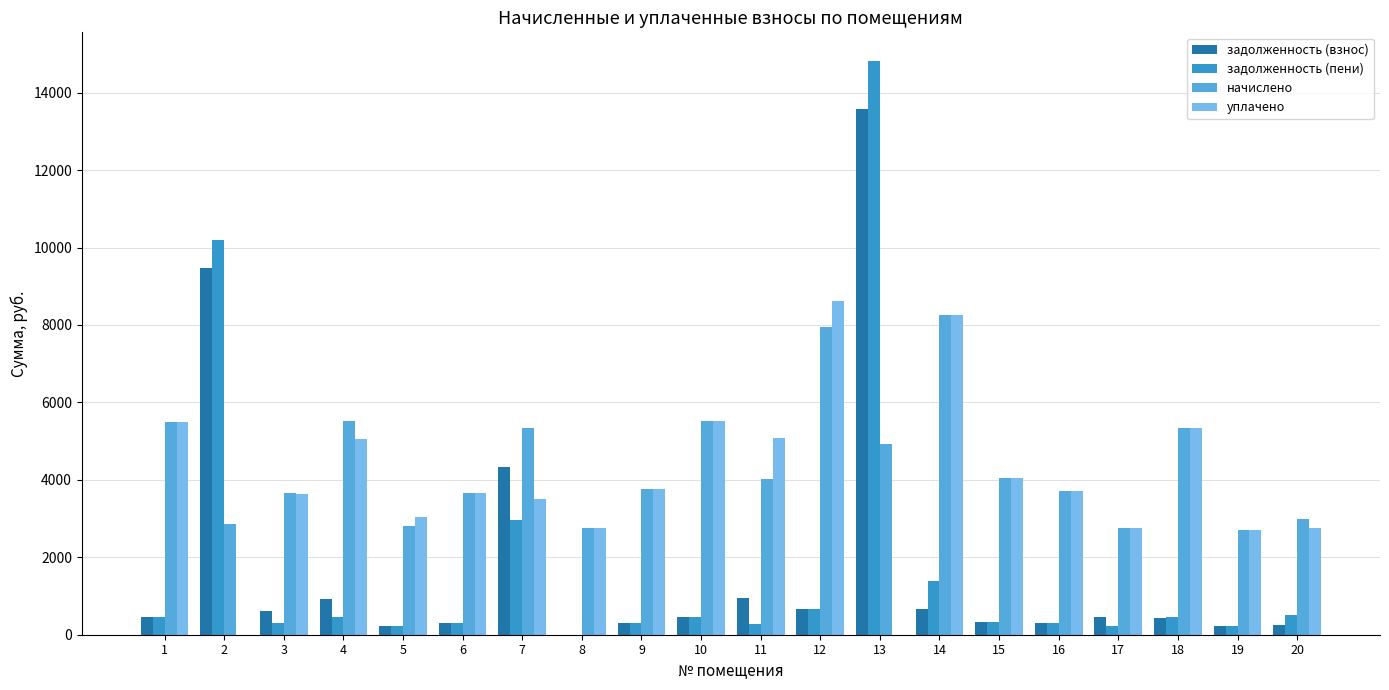

How many groups of bars are there?

20